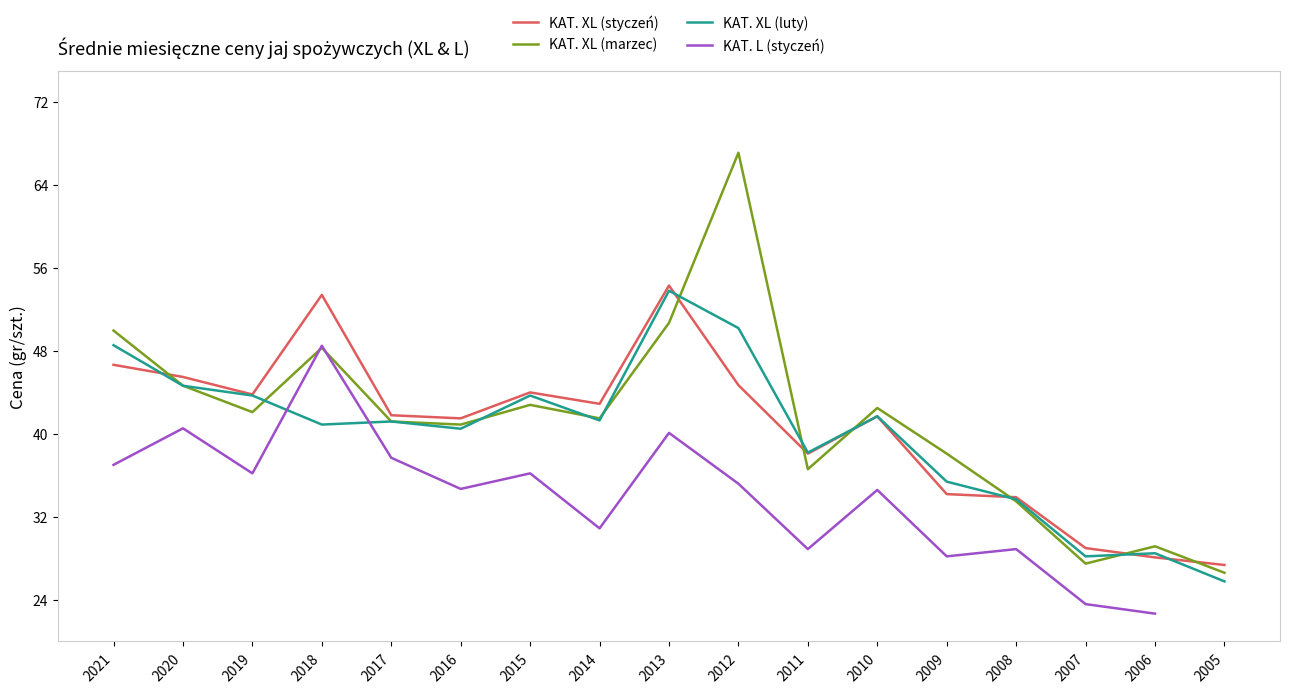

What is the highest value of the KAT. XL (marzec) series?

67.1